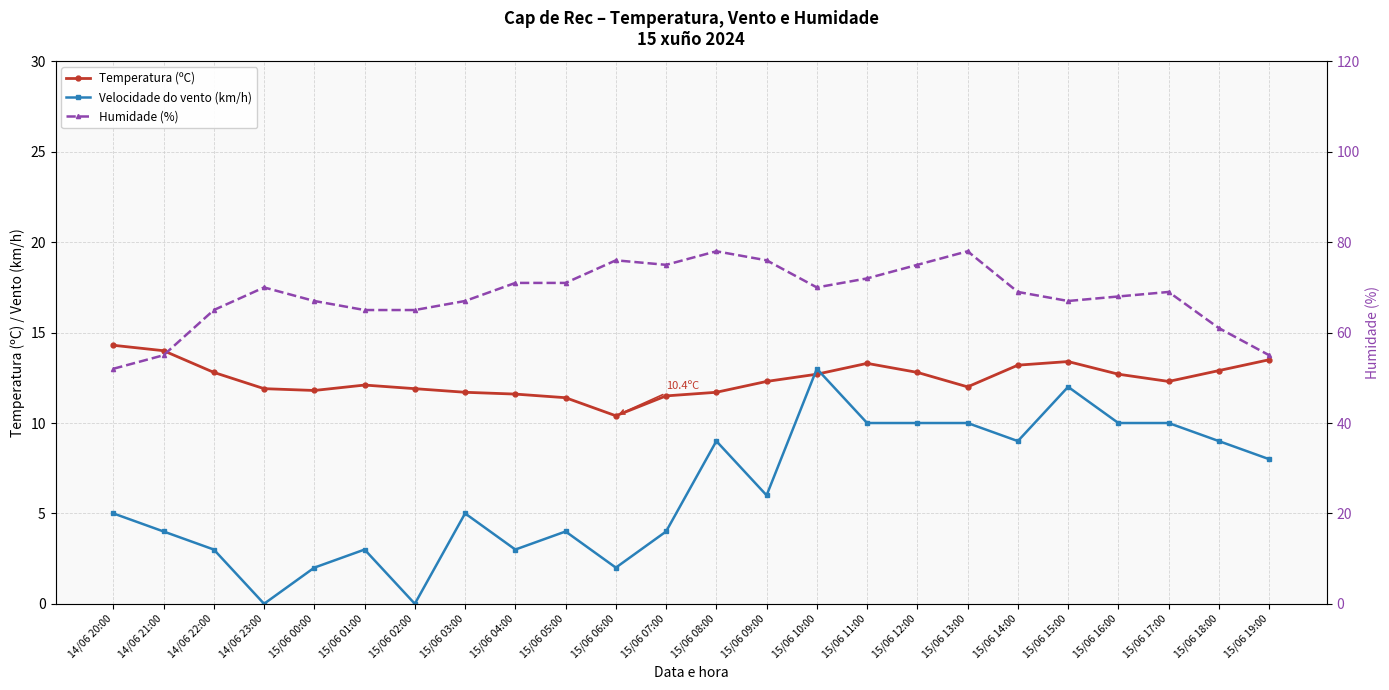

Reading left to right, extract all data points from this chart.

Temperatura (ºC): 14.3	14.0	12.8	11.9	11.8	12.1	11.9	11.7	11.6	11.4	10.4	11.5	11.7	12.3	12.7	13.3	12.8	12.0	13.2	13.4	12.7	12.3	12.9	13.5
Velocidade do vento (km/h): 5.0	4.0	3.0	0.0	2.0	3.0	0.0	5.0	3.0	4.0	2.0	4.0	9.0	6.0	13.0	10.0	10.0	10.0	9.0	12.0	10.0	10.0	9.0	8.0
Humidade (%): 52.0	55.0	65.0	70.0	67.0	65.0	65.0	67.0	71.0	71.0	76.0	75.0	78.0	76.0	70.0	72.0	75.0	78.0	69.0	67.0	68.0	69.0	61.0	55.0